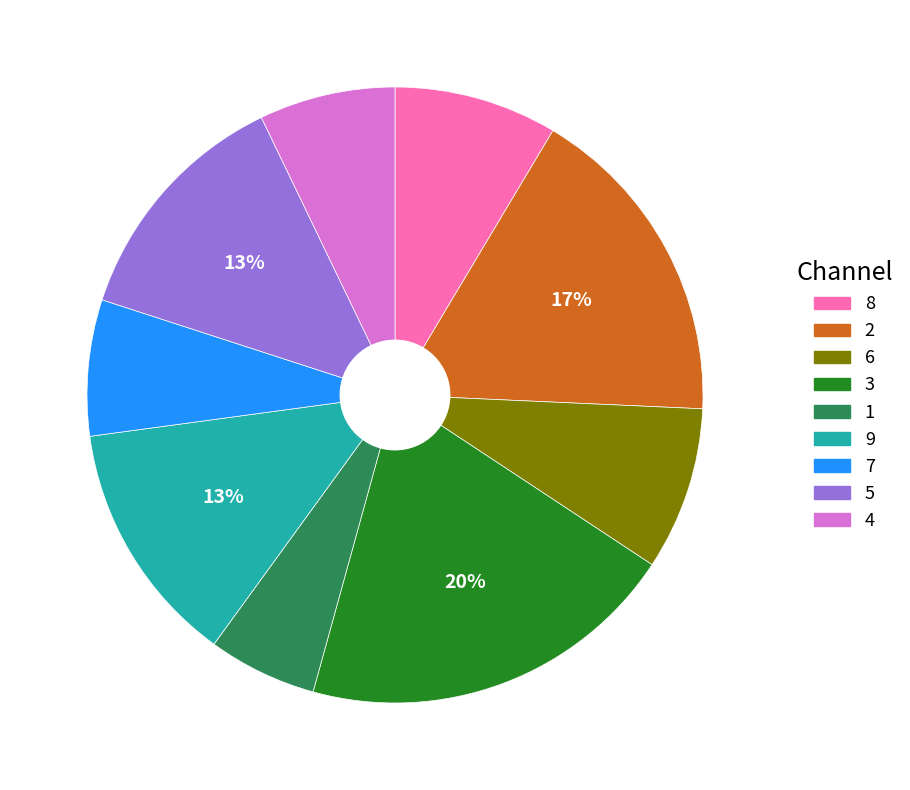

To the nearest percent, what is the average slice percentage?

11%